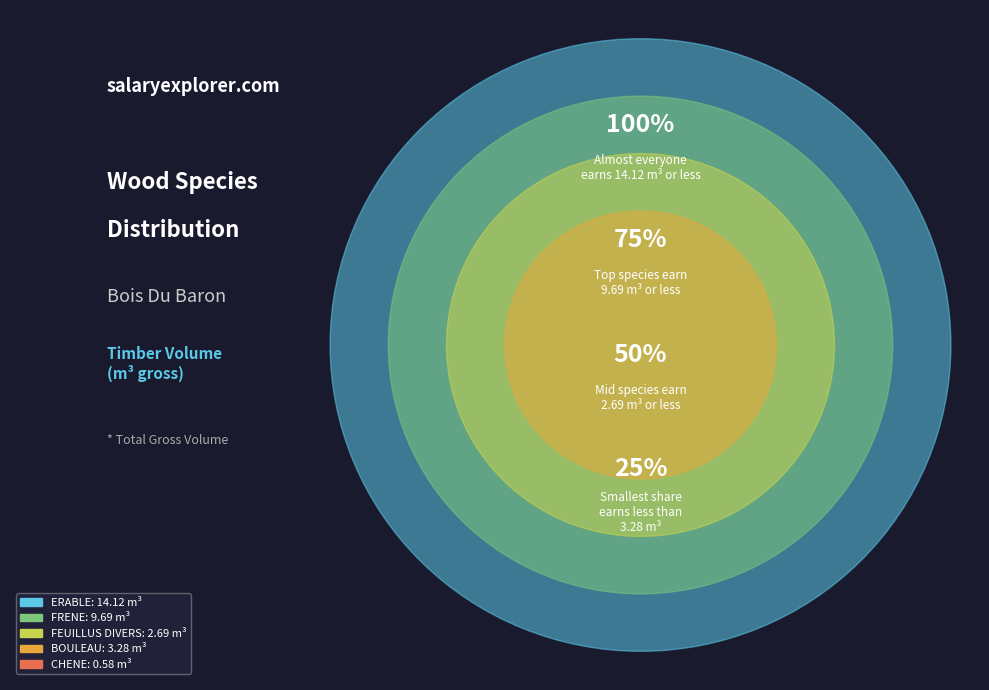

Do BOULEAU and FRENE together represent more than half of the pie?

No